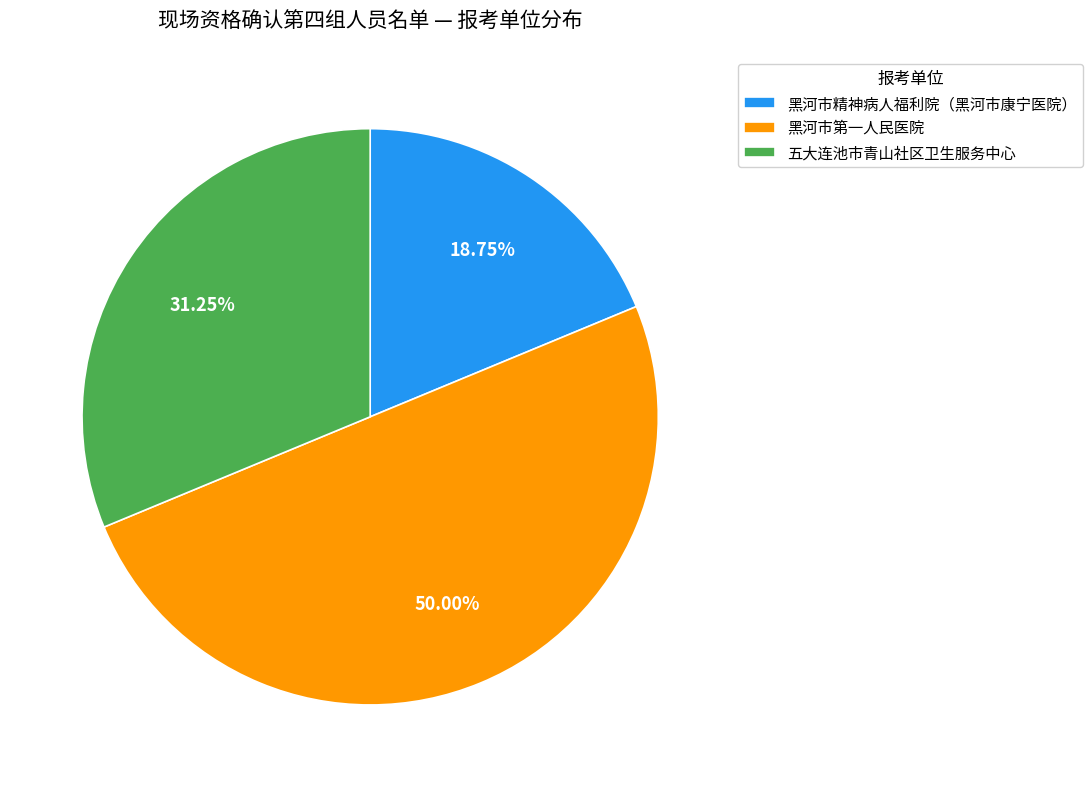

Rank the categories by value from lowest to highest.

黑河市精神病人福利院（黑河市康宁医院）, 五大连池市青山社区卫生服务中心, 黑河市第一人民医院